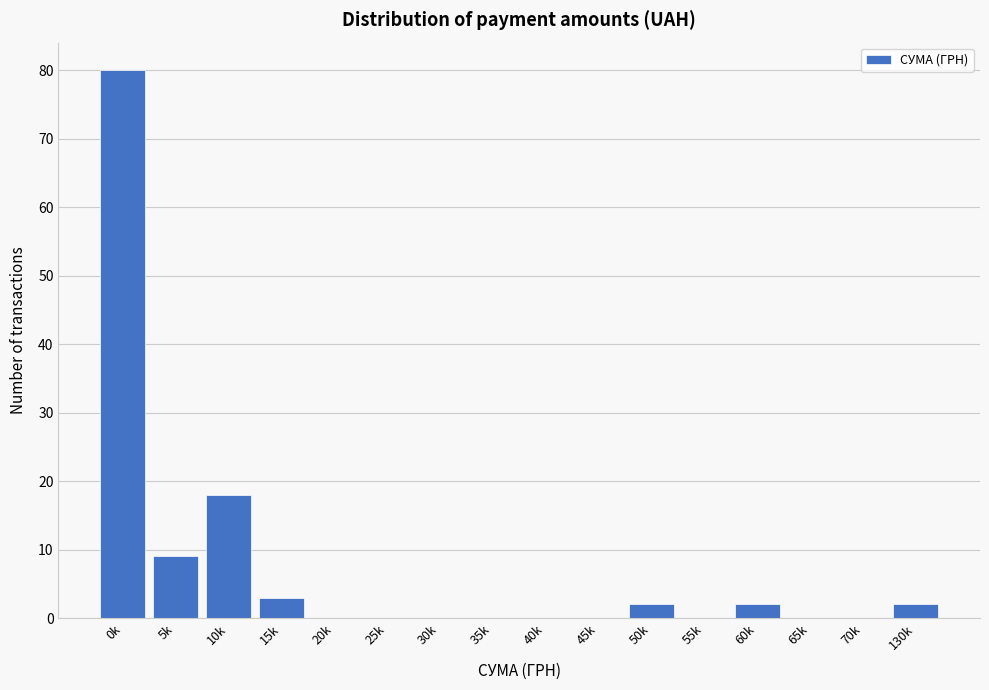

Reading left to right, list all the values displayed in this chart.

0k=80	5k=9	10k=18	15k=3	20k=0	25k=0	30k=0	35k=0	40k=0	45k=0	50k=2	55k=0	60k=2	65k=0	70k=0	130k=2